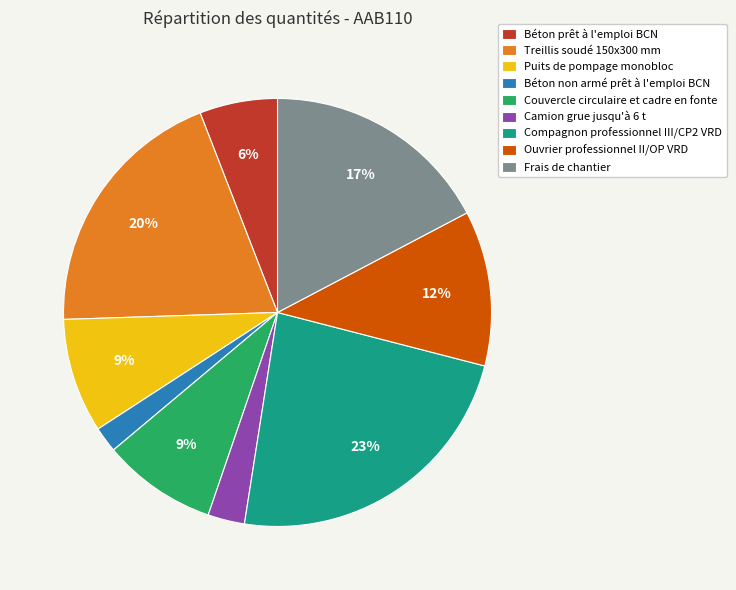

Is the sum of Puits de pompage monobloc and Béton non armé prêt à l'emploi BCN greater than half?

No